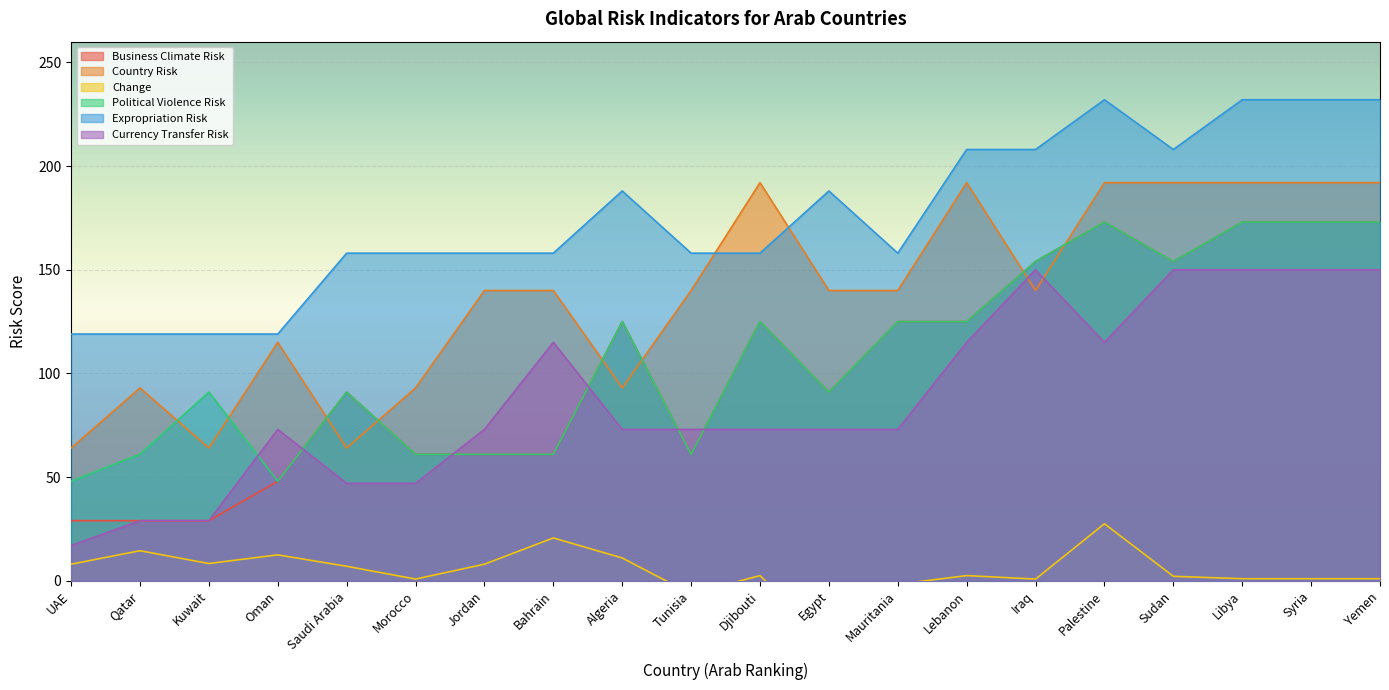

True or false: Political Violence Risk and Business Climate Risk intersect in this chart.

False